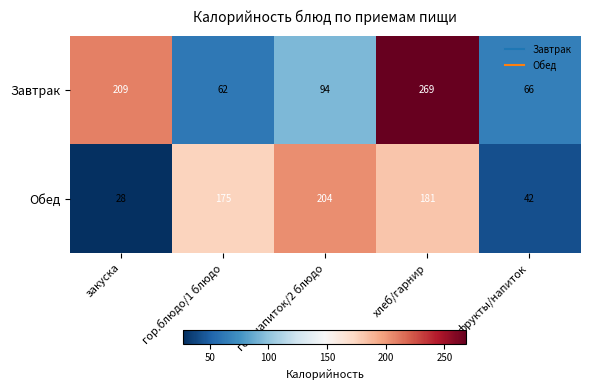

Rank the series by their average value, from highest to lowest.

Завтрак, Обед